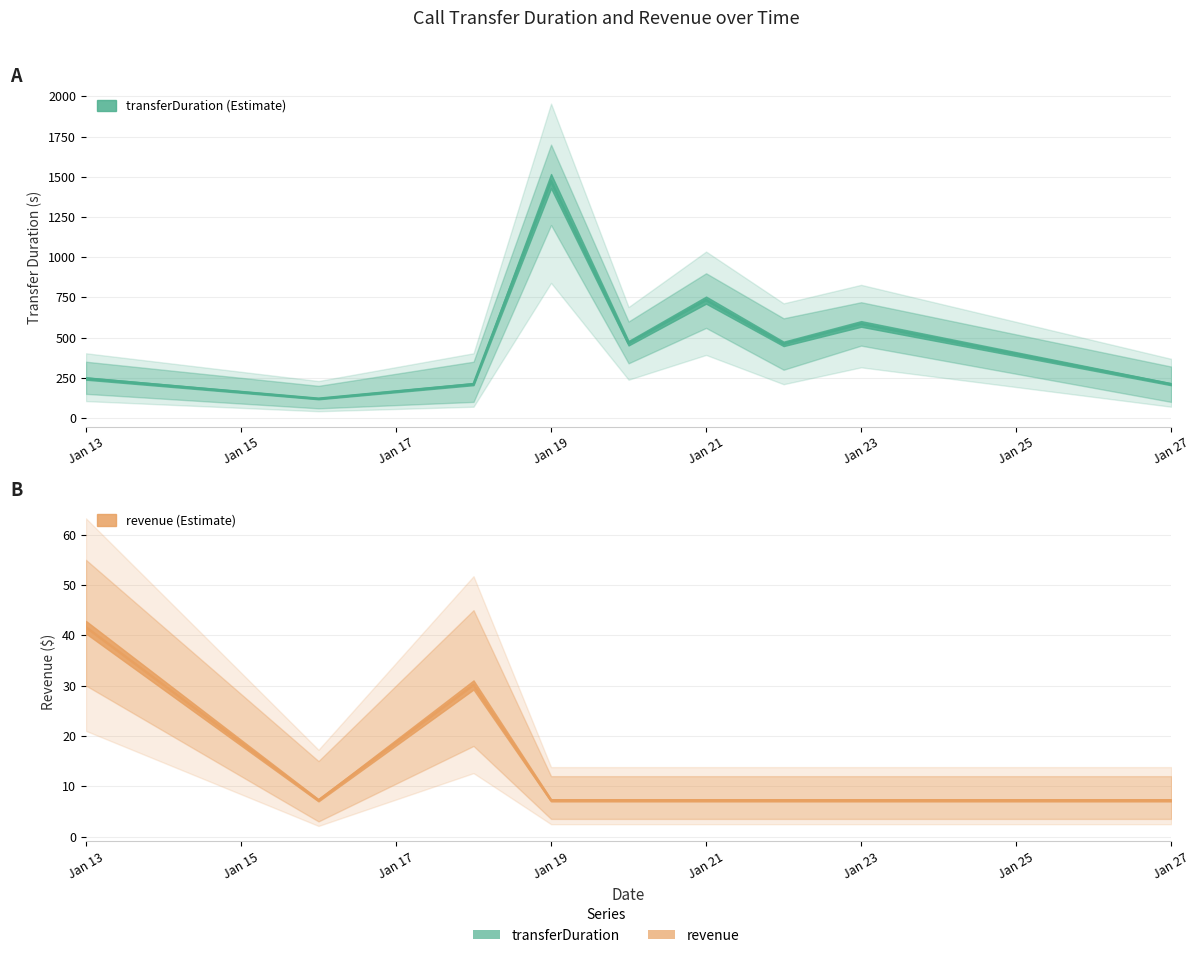

Is it true that transferDuration equals 190.6 at 2024-01-16?

False